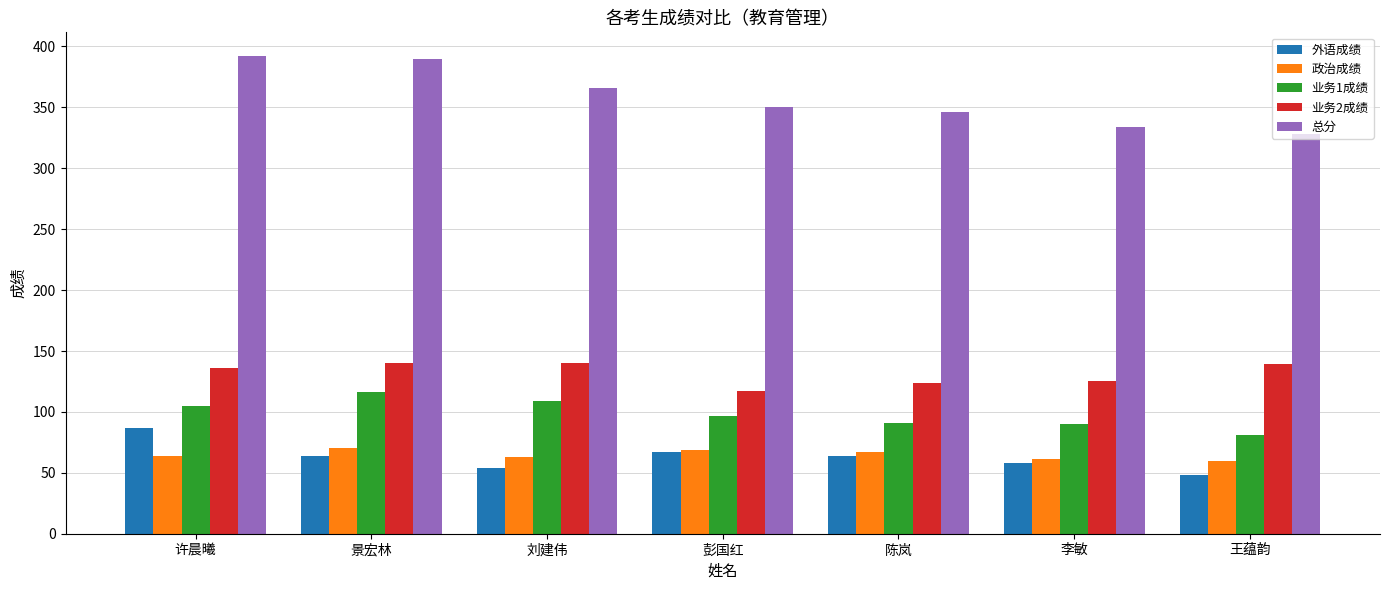

The 外语成绩 series shows 58 at 李敏. True or false?

True